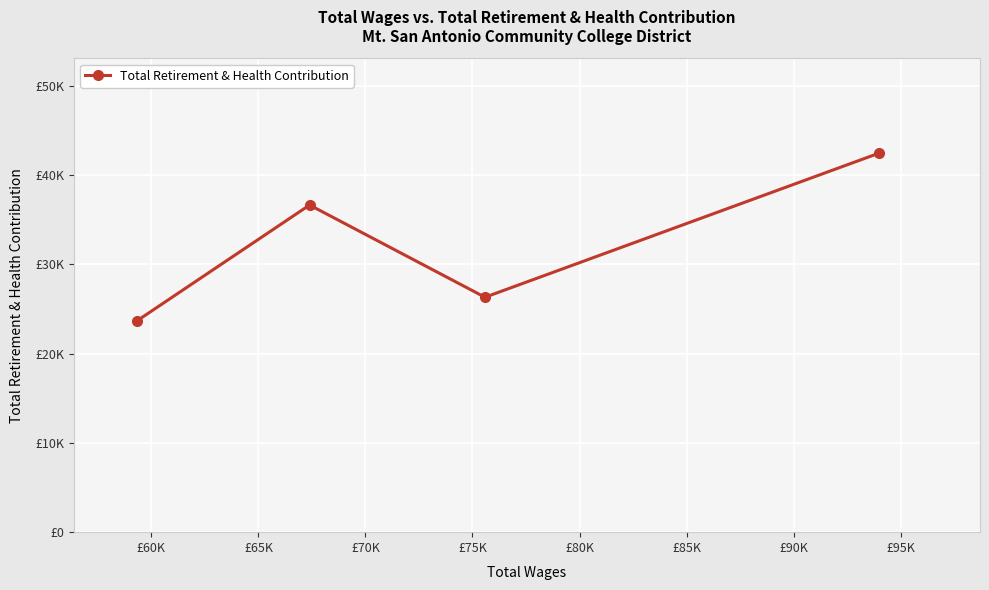

What is the sum of all values?

129063